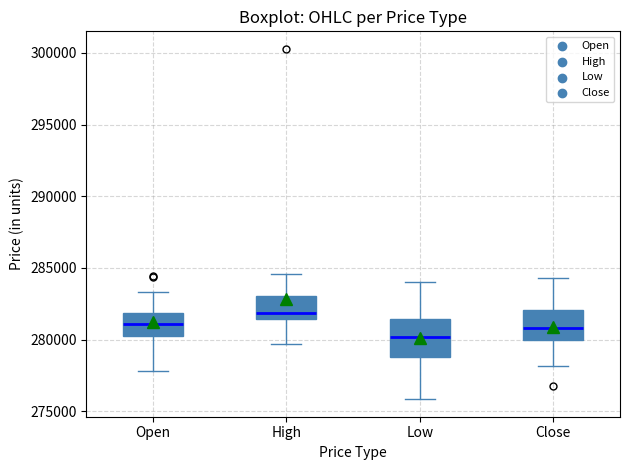

Reading left to right, read every box against the y-axis: the position of its median line, the range the box covers, and the ends of its whiskers. The values are not printed on the chart, so give them approximately, as read against the axis.

Open: median 281000, box 280500 to 282000, whiskers 278000 to 283500
High: median 282000, box 281500 to 283000, whiskers 279500 to 284500
Low: median 280000, box 279000 to 281500, whiskers 276000 to 284000
Close: median 281000, box 280000 to 282000, whiskers 278000 to 284500